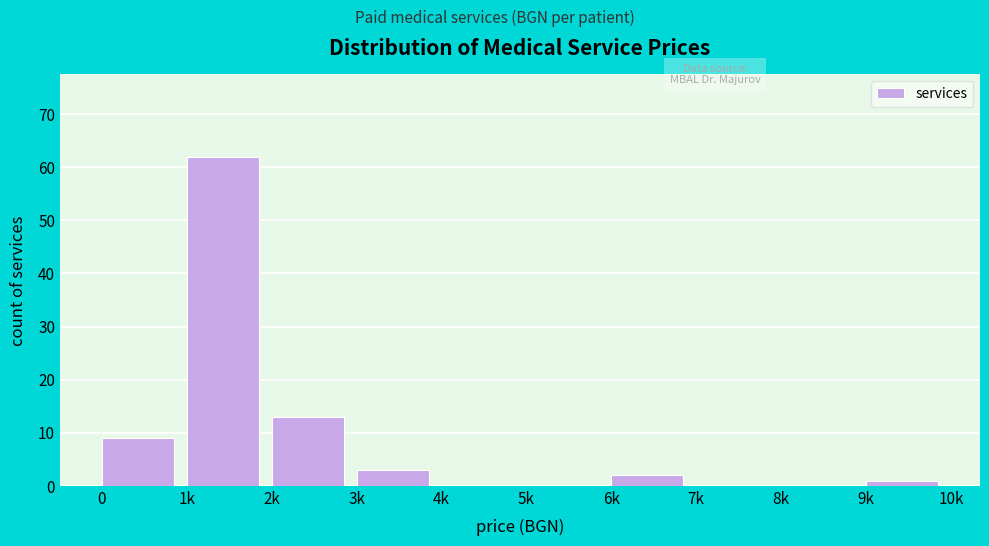

Reading left to right, extract all data points from this chart.

0=9	1k=62	2k=13	3k=3	4k=0	5k=0	6k=2	7k=0	8k=0	9k=1